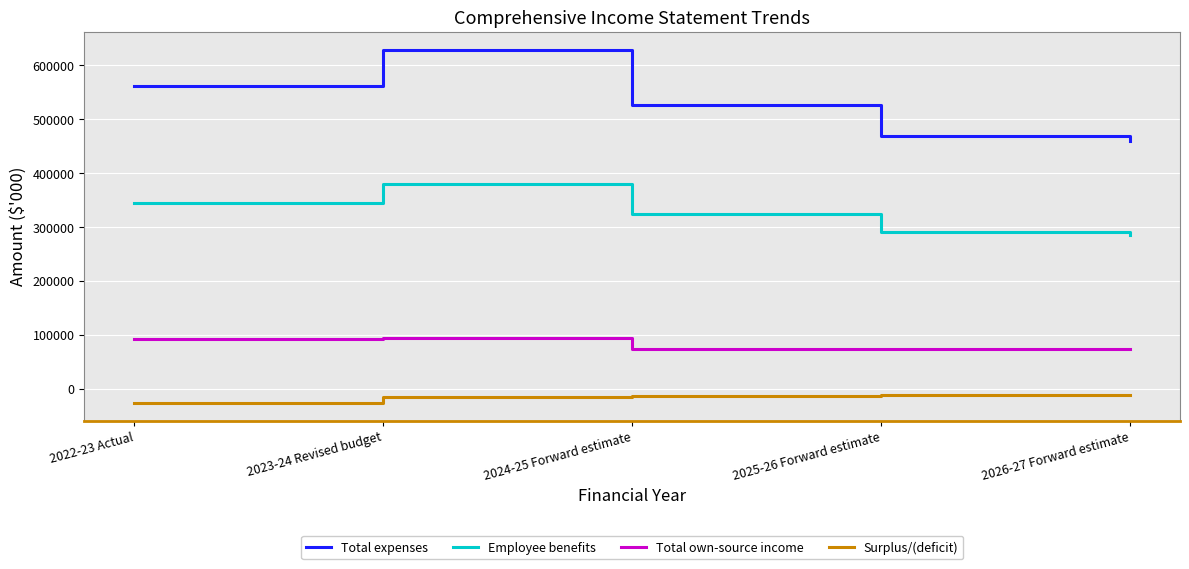

Is it true that Employee benefits equals 323566 at 2024-25 Forward estimate?

True